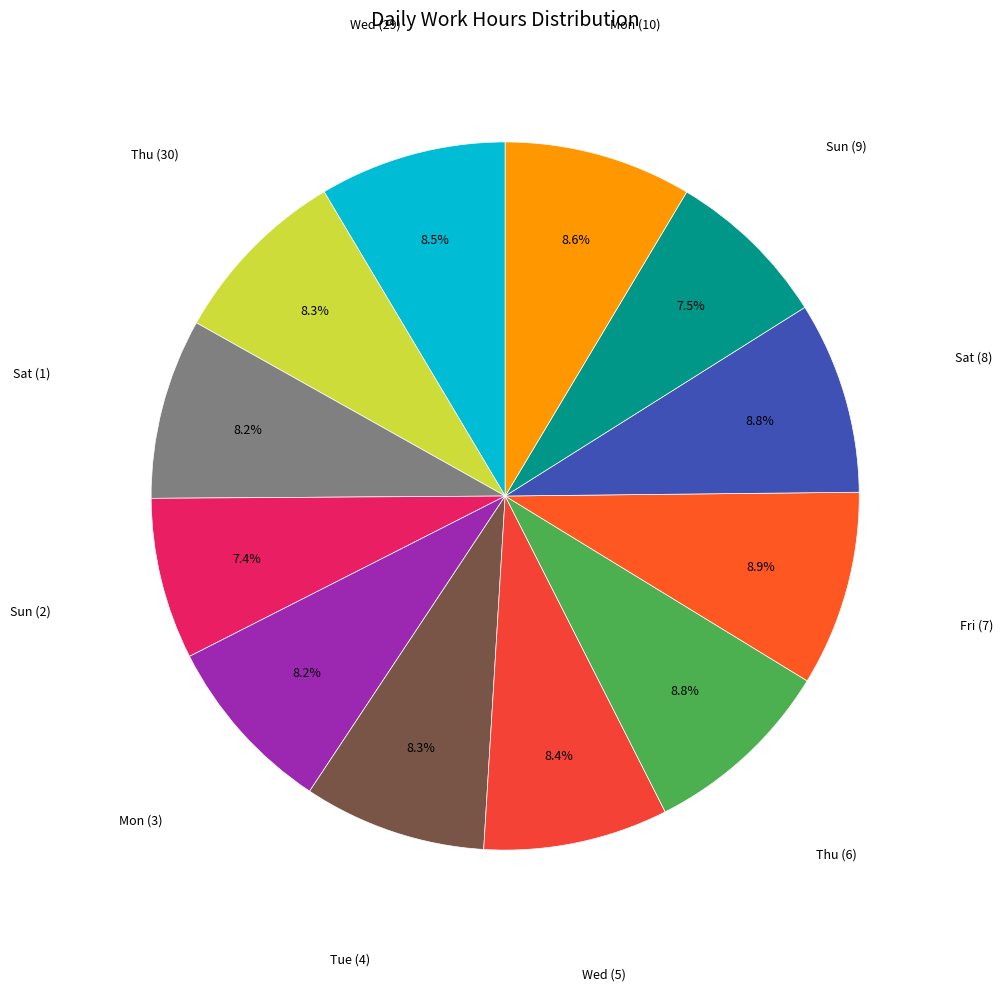

Rank the categories by value from lowest to highest.

Sun (2), Sun (9), Mon (3), Sat (1), Thu (30), Tue (4), Wed (5), Wed (29), Mon (10), Sat (8), Thu (6), Fri (7)